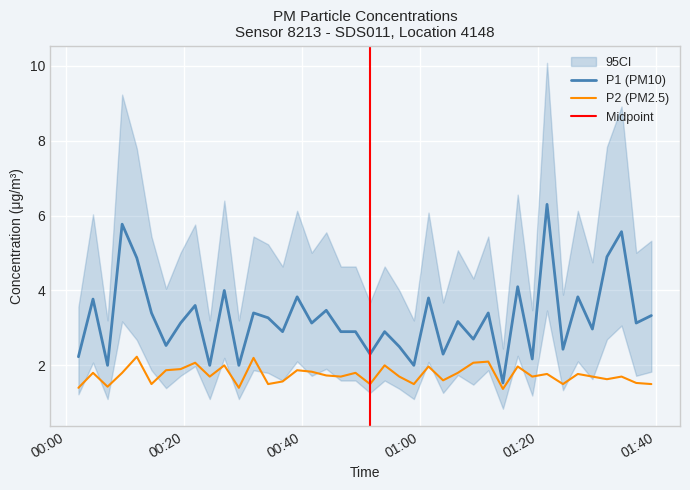

What is the maximum value for P2 (PM2.5)?

2.2